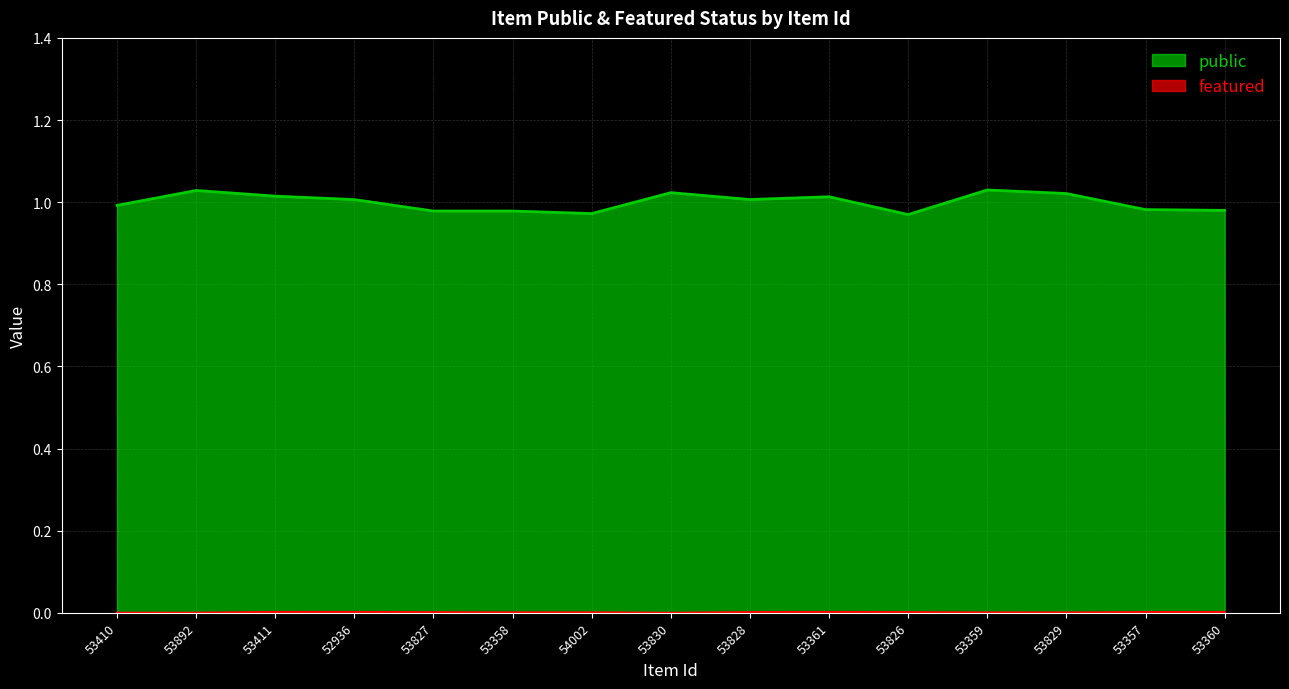

Is it true that public equals 1.0 at 53410?

True